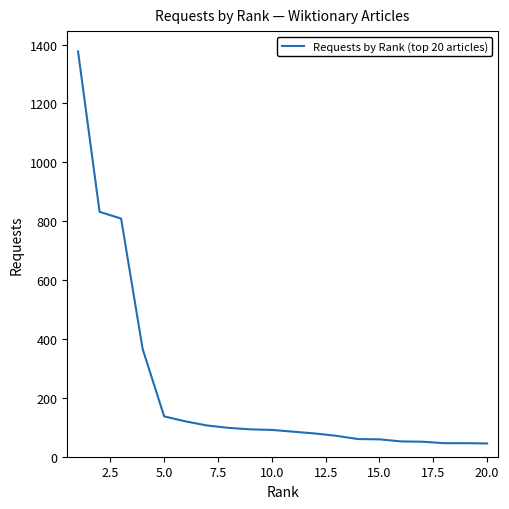

What is the smallest value displayed?

45